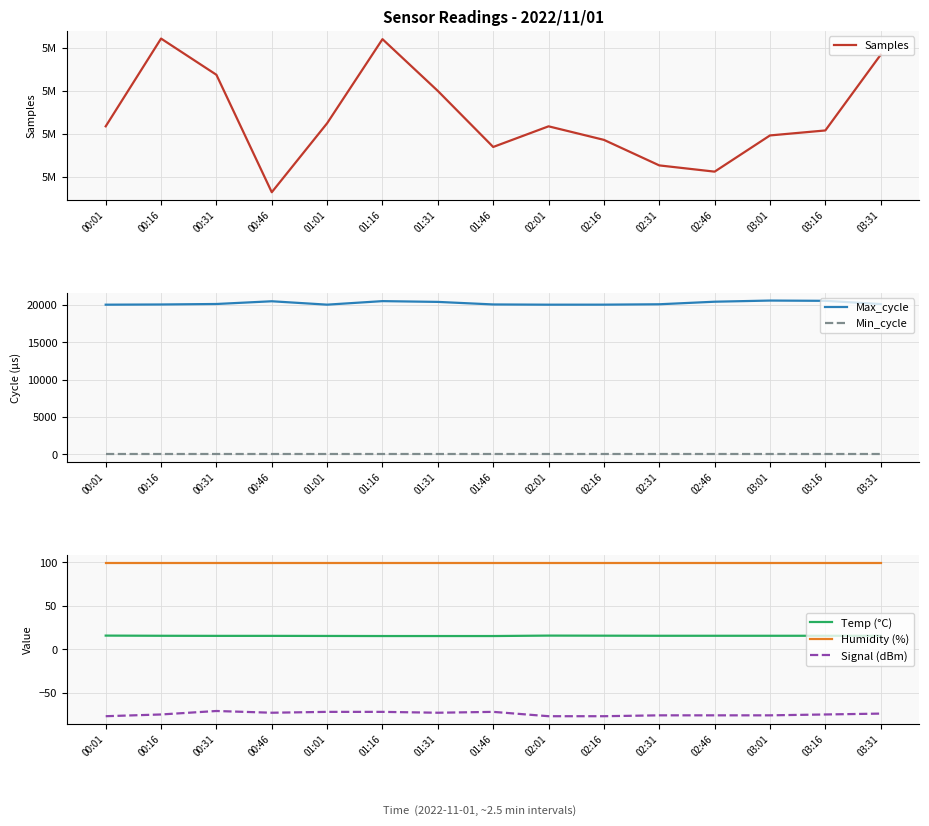

What is the difference between the Signal (dBm) values at 03:16 and 01:01?

3.0